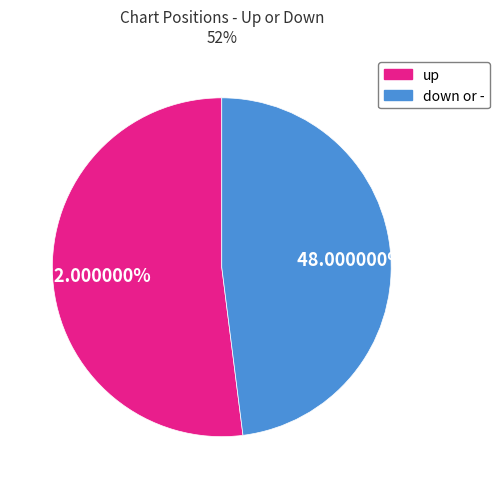

What percentage do up and down or - together represent?

100.0%